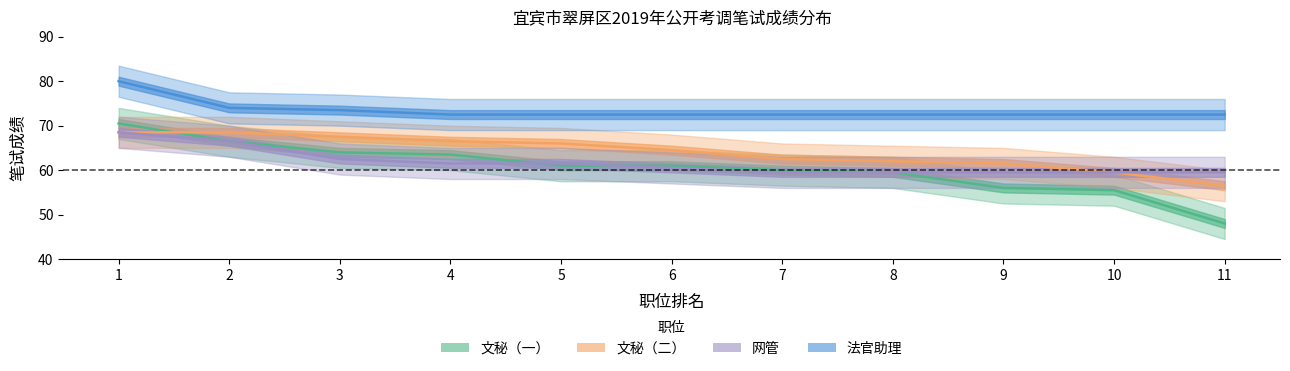

Rank the series by their maximum value, from lowest to highest.

文秘（二）, 网管, 文秘（一）, 法官助理